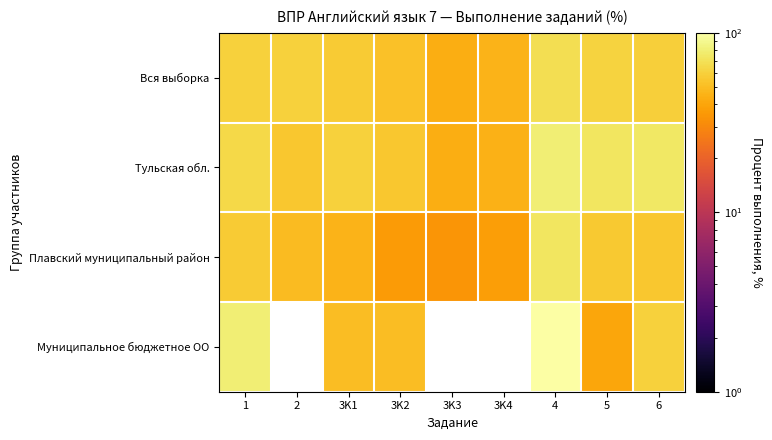

Which has a higher value, 2 or 3K1?

2